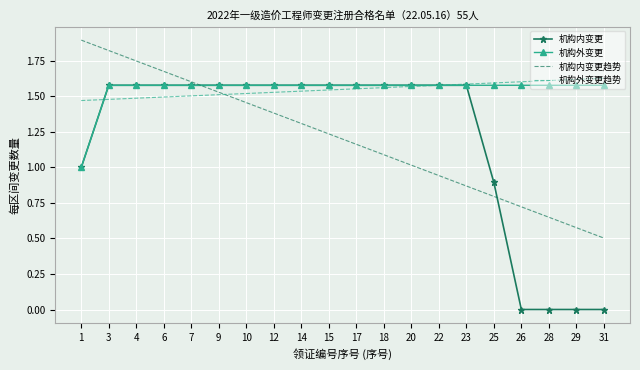

What are all the series names shown in the legend?

机构内变更, 机构外变更, 机构内变更趋势, 机构外变更趋势